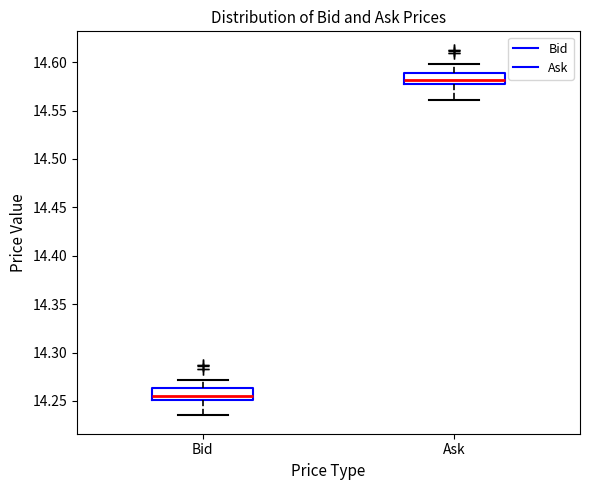

Where does the median line of the box for Bid sit on the y-axis? The values are not printed on the chart, so give them approximately, as read against the axis.

14.255